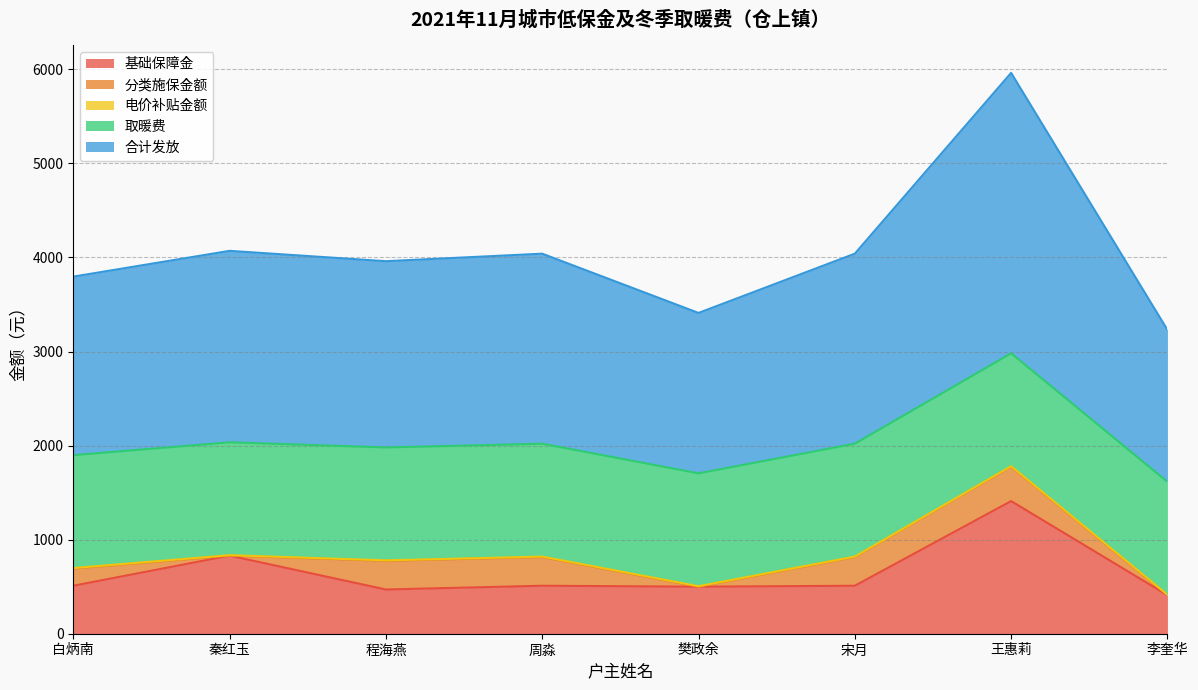

Does the chart display data point markers on the line(s)?

No